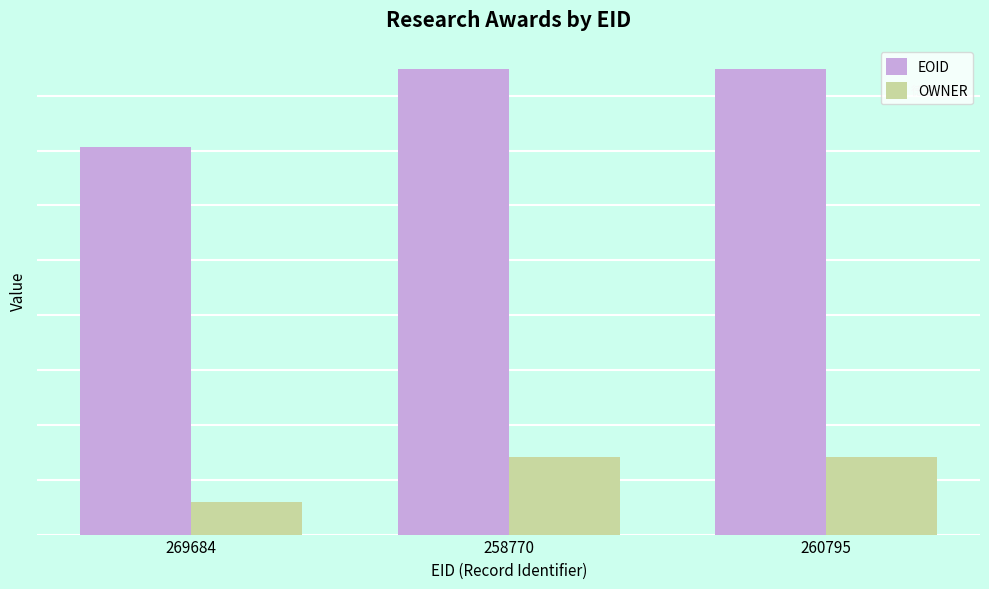

At which category does the chart reach its minimum across all series?

269684